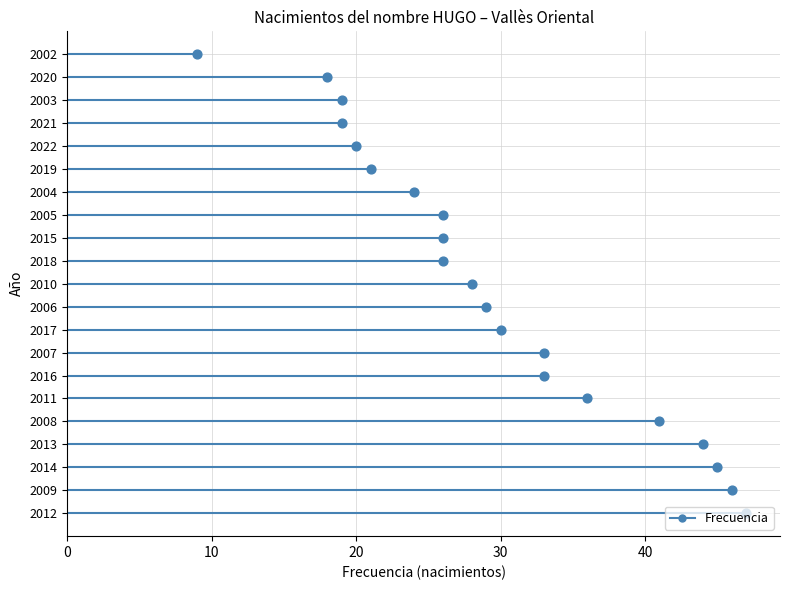

What is the change in value from 2022 to 2002?

-11